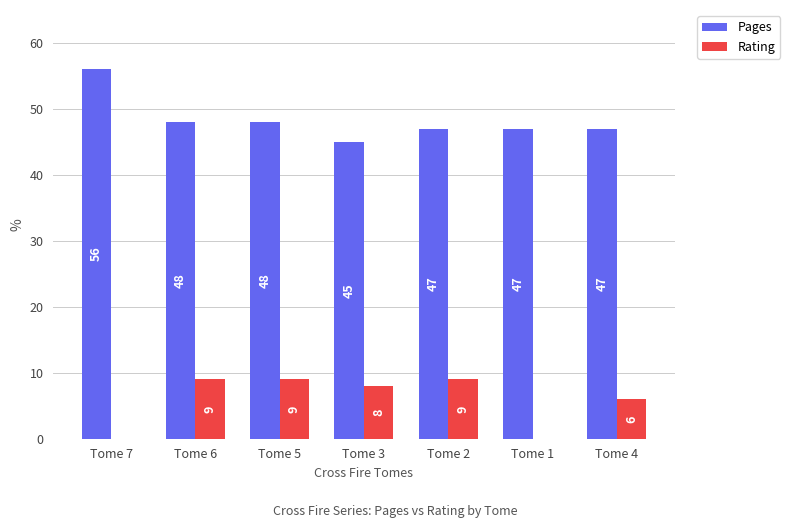

What value does the Pages series have at Tome 7?

56